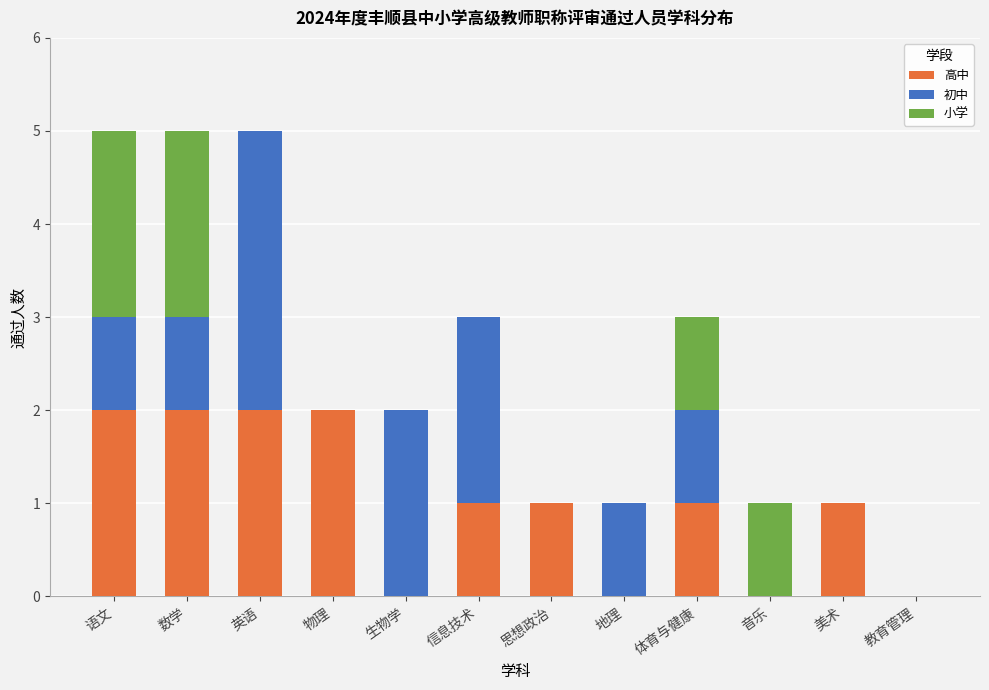

The 高中 series shows 1 at 语文. True or false?

False